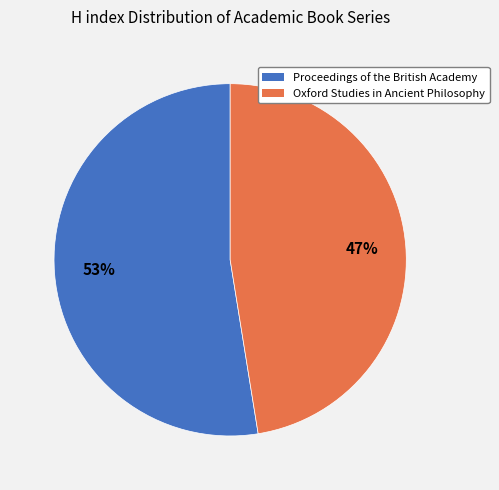

What is the largest slice in the pie chart?

Proceedings of the British Academy